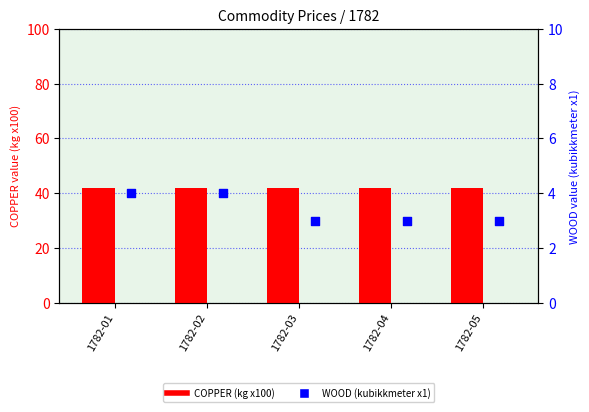

Which series contains the lowest Y value?

WOOD (kubikkmeter x1)